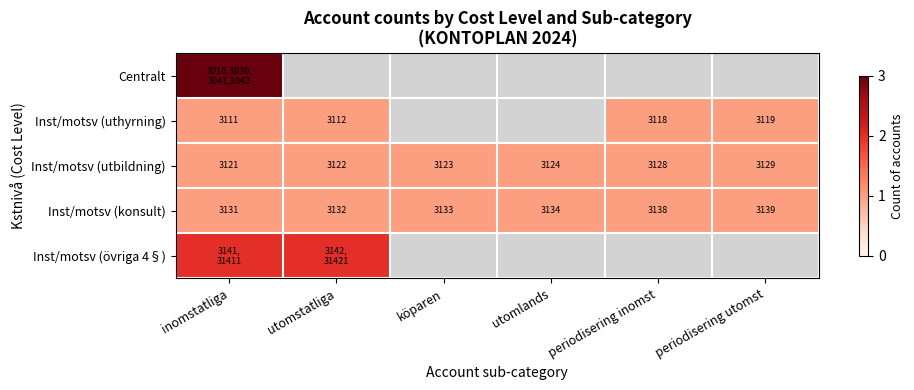

The Inst/motsv (utbildning) series shows 3123 at köparen. True or false?

True